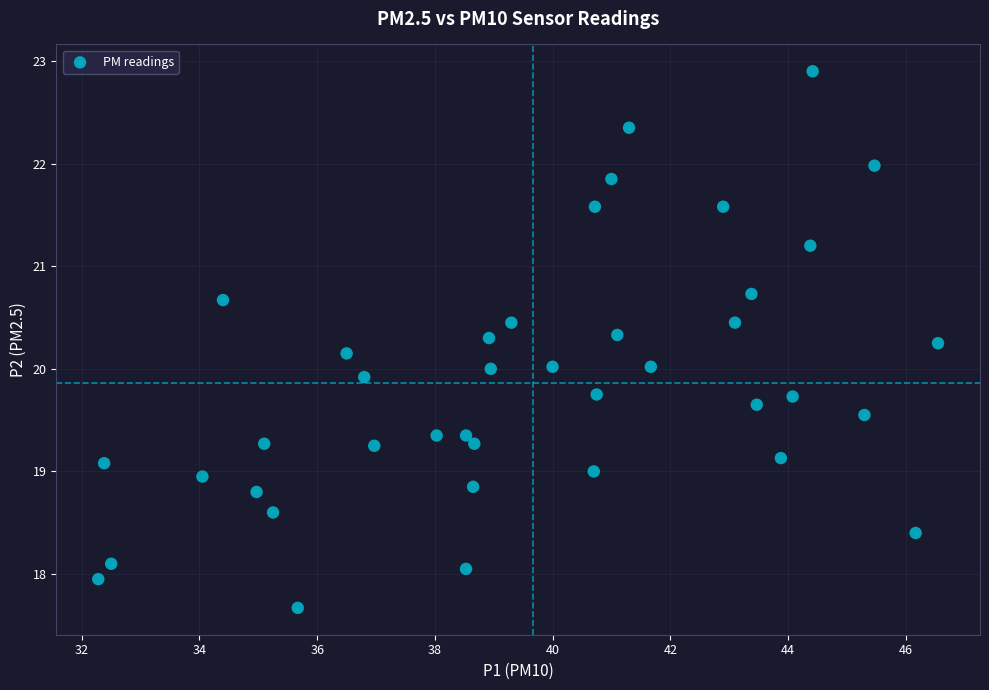

What is the range of Y values (max minus min)?

5.2